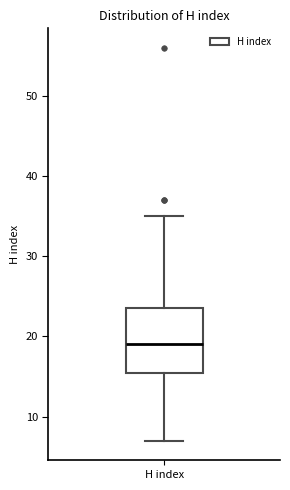

Where does the median line of the box for H index sit on the y-axis? The values are not printed on the chart, so give them approximately, as read against the axis.

19